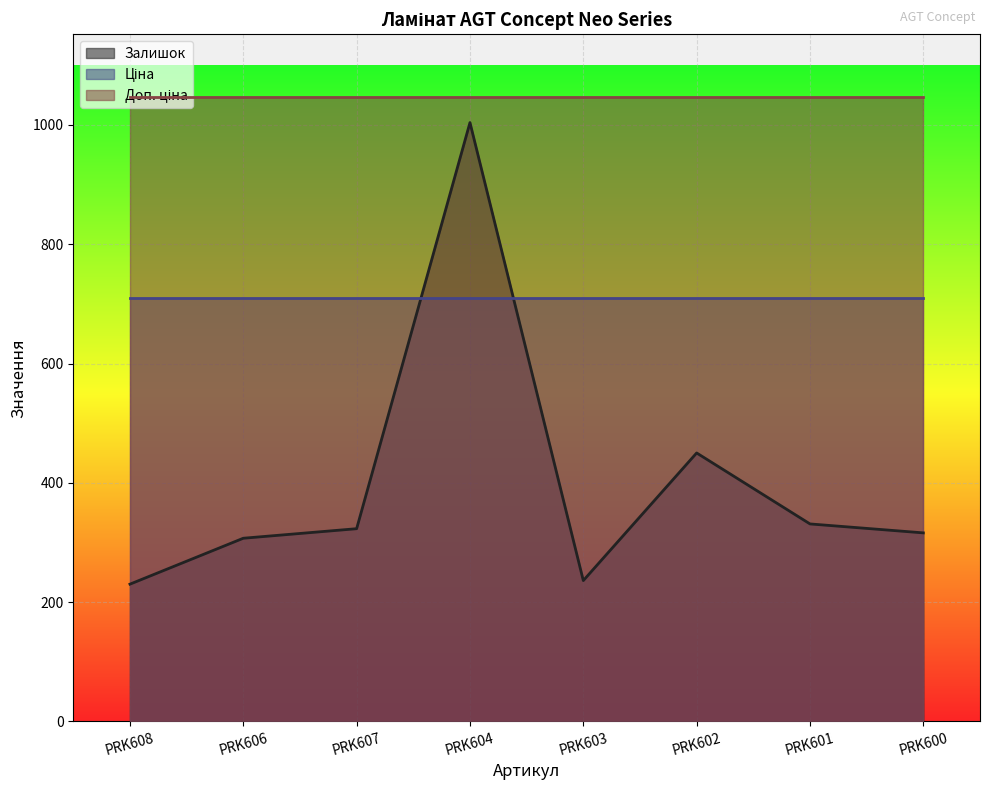

True or false: Доп. ціна and Залишок intersect in this chart.

False